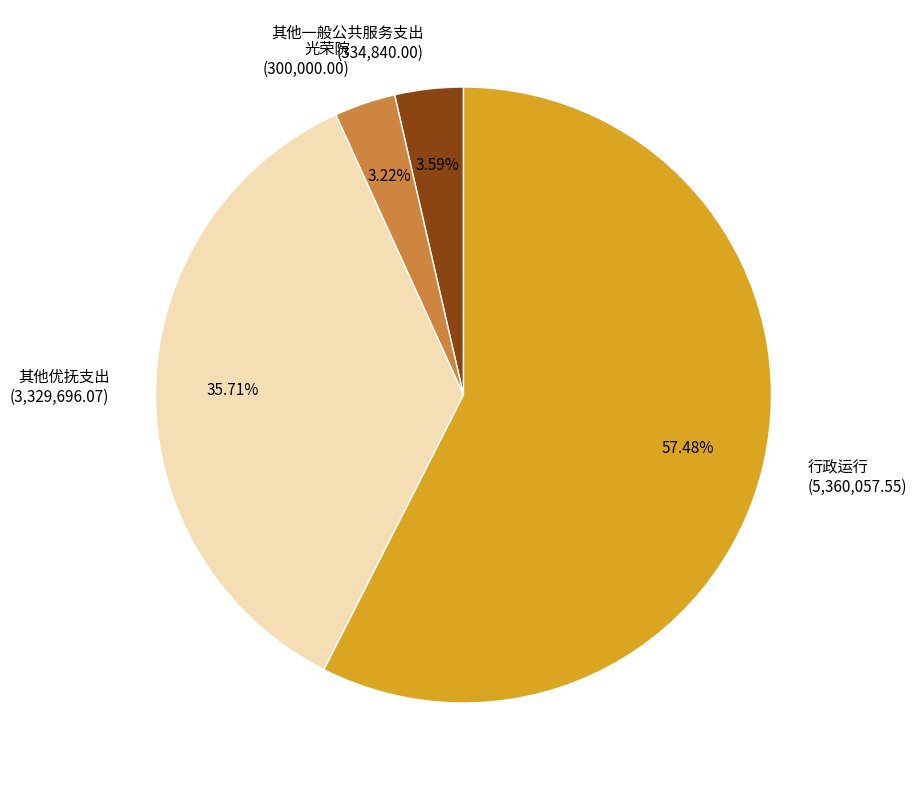

Approximately how many times larger is the value at 行政运行 compared to 其他优抚支出?

1.6